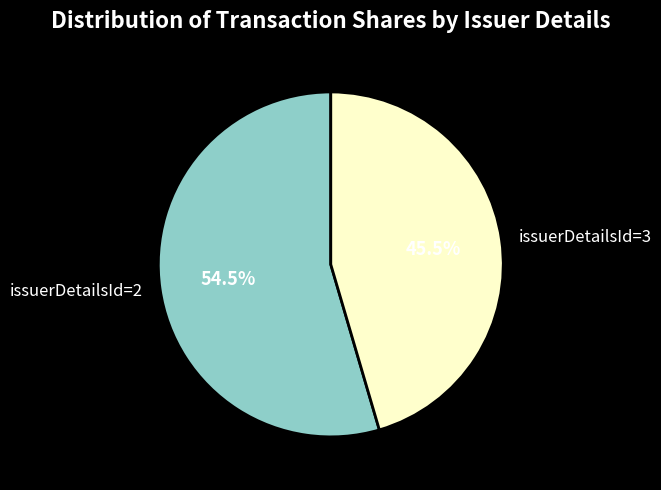

Which category has the smallest portion of the pie?

issuerDetailsId=3